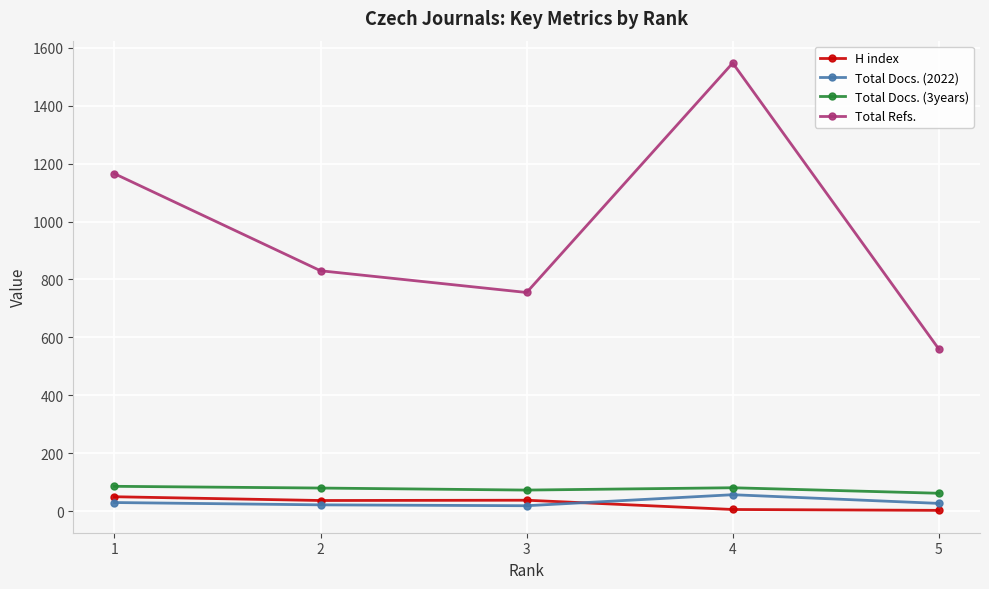

True or false: Total Docs. (3years) and Total Refs. cross at least once.

False